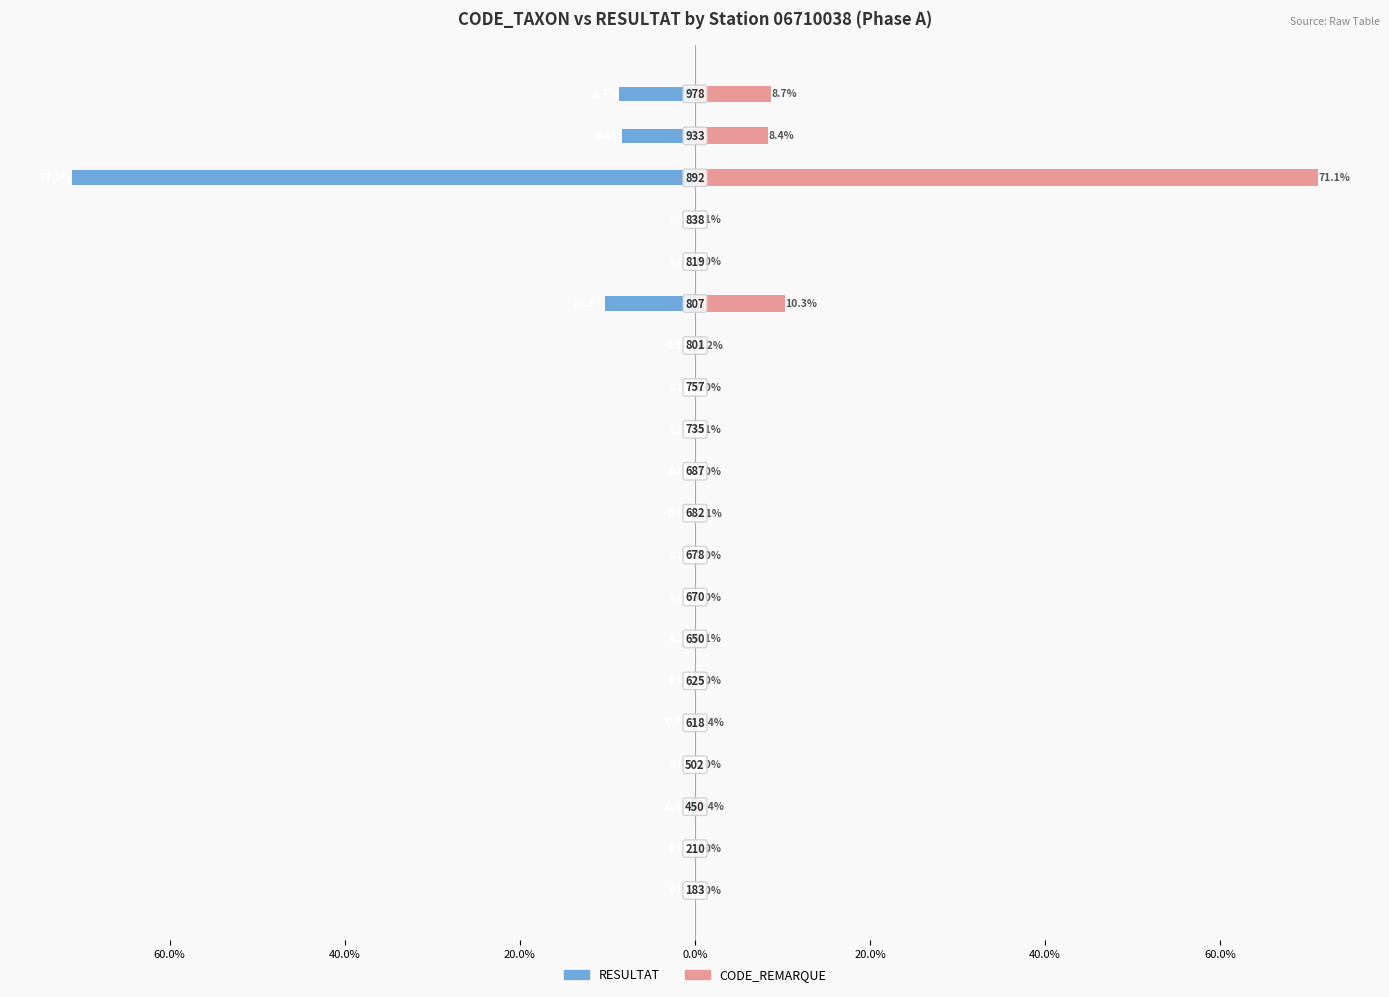

Between 12 and 13, which series saw the biggest shift?

RESULTAT (left)